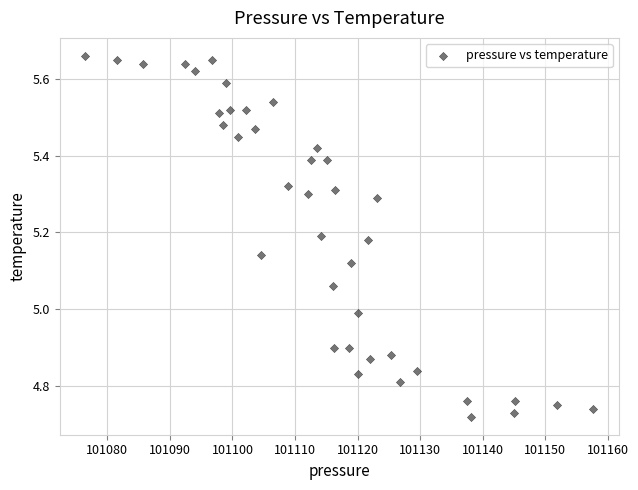

What is the range of Y values (max minus min)?

0.9